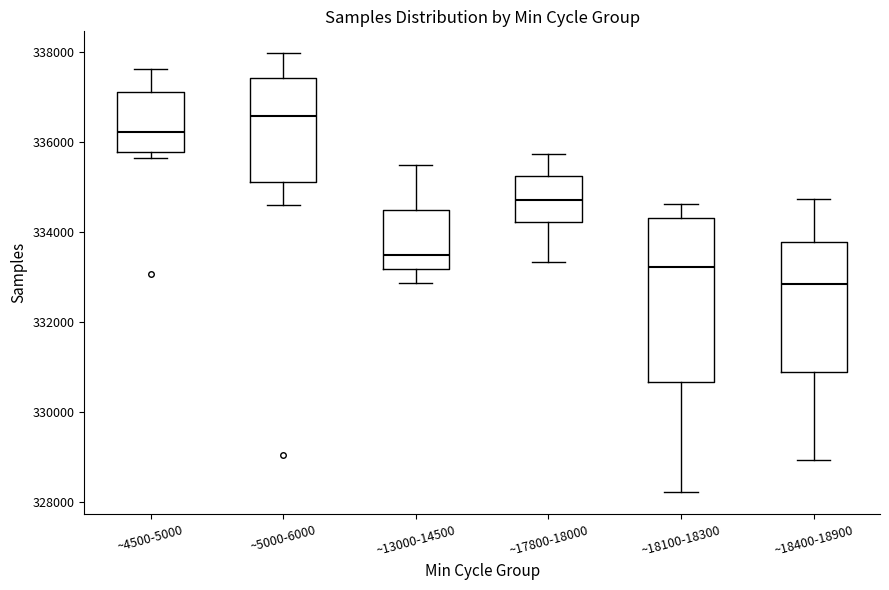

Comparing the boxes themselves (not the whiskers), which one is the tallest?

~18100-18300